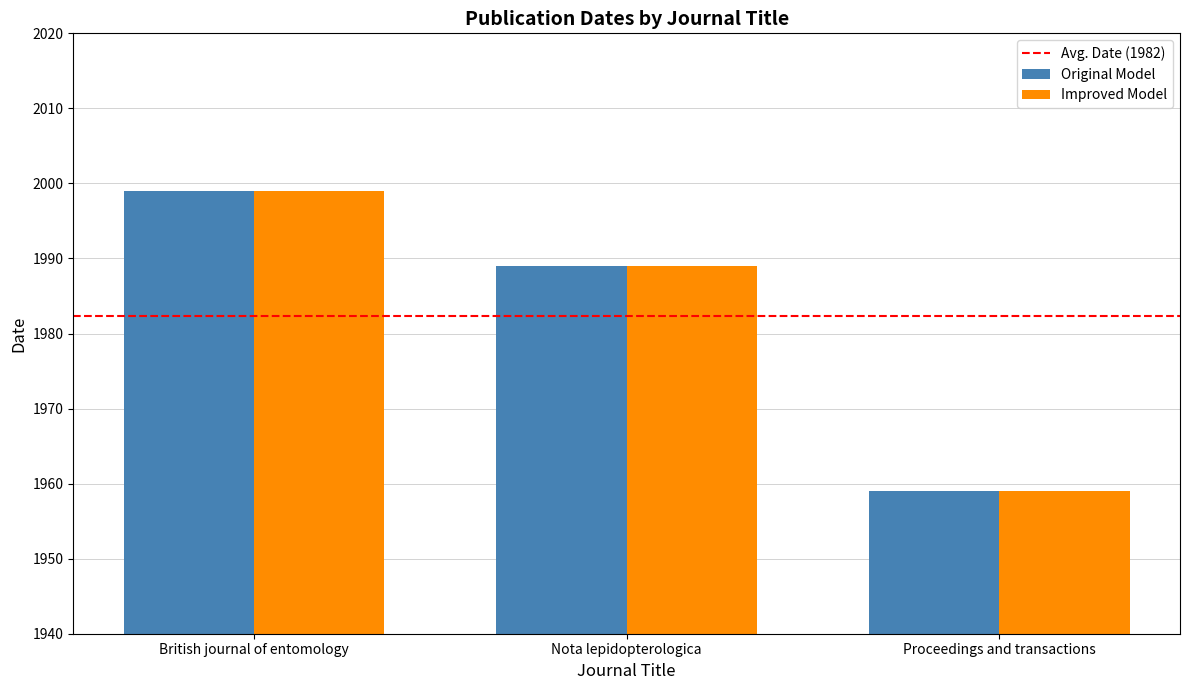

How many data points in Original Model are less than 1989?

1